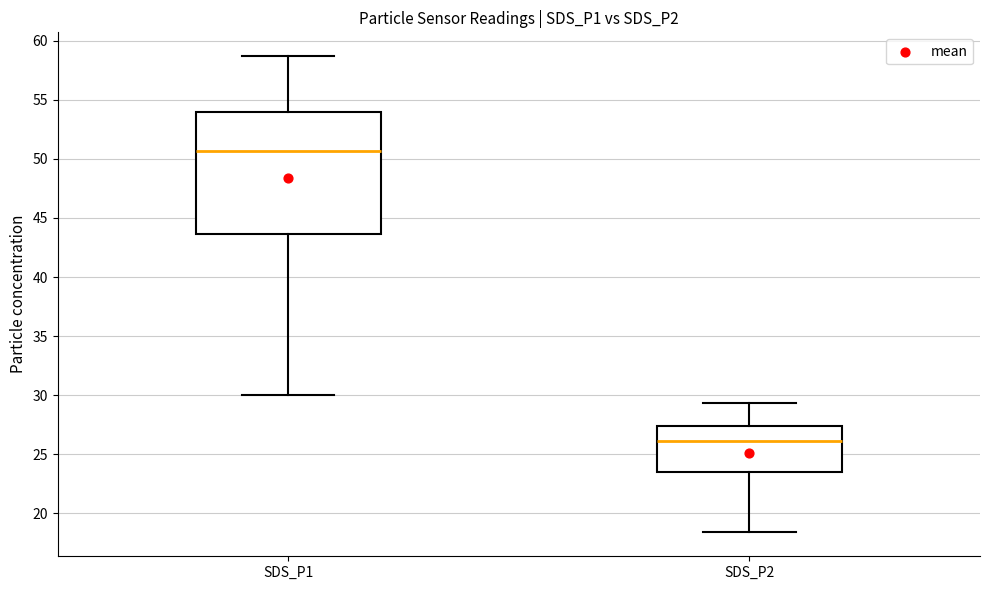

Where is the lower edge of the box for SDS_P1 on the y-axis? The values are not printed on the chart, so give them approximately, as read against the axis.

43.5